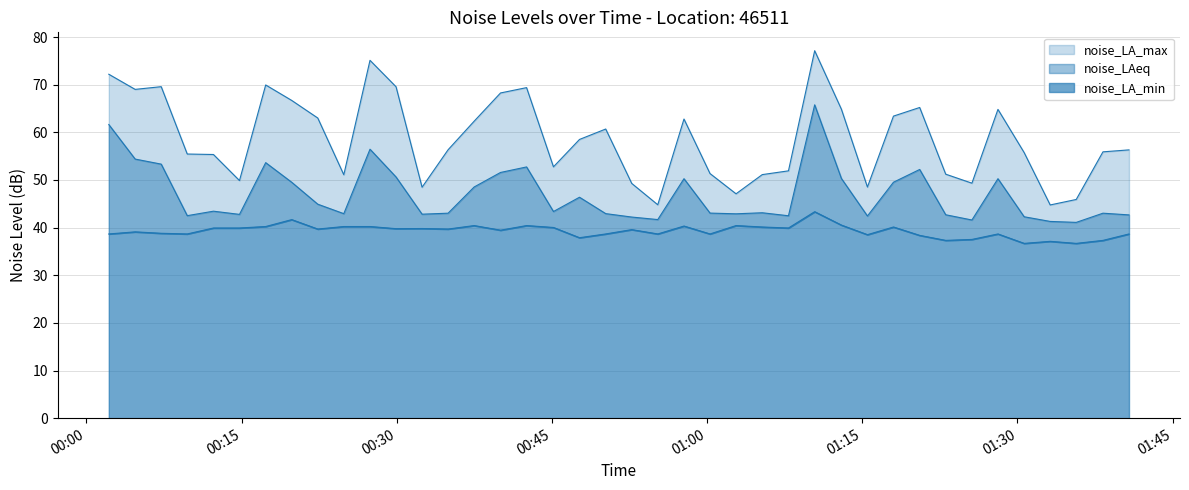

What is the sum of all noise_LA_min values?

1572.0